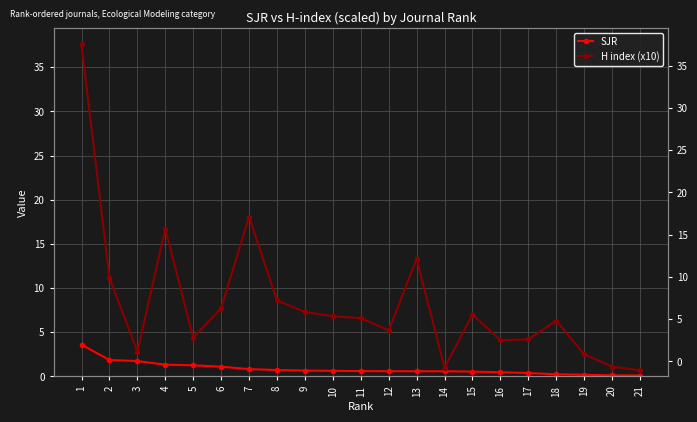

What is the difference between the second highest and second lowest values in the H index (x10) series?

17.1